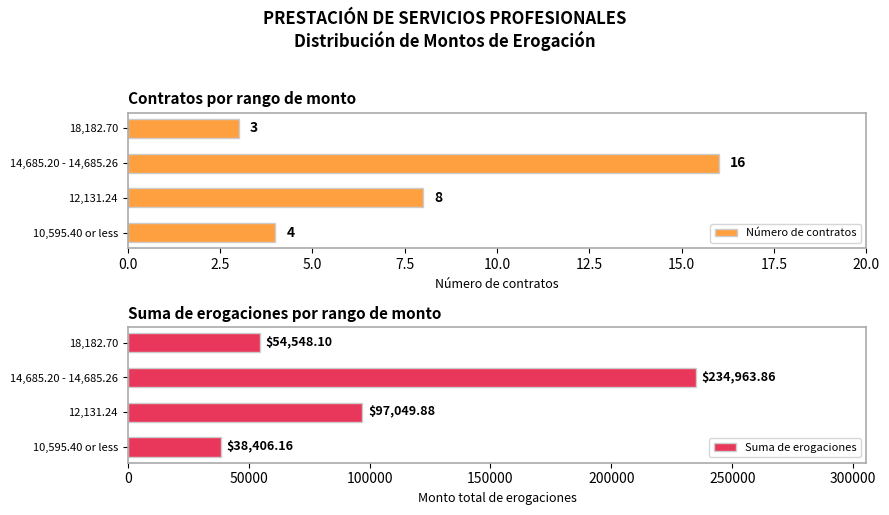

What is the difference between the second highest and minimum values in the Número de contratos series?

5